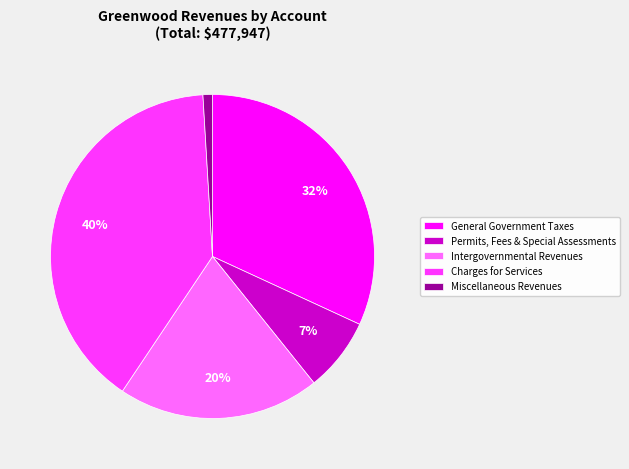

Is there any slice that represents more than half of the pie?

No